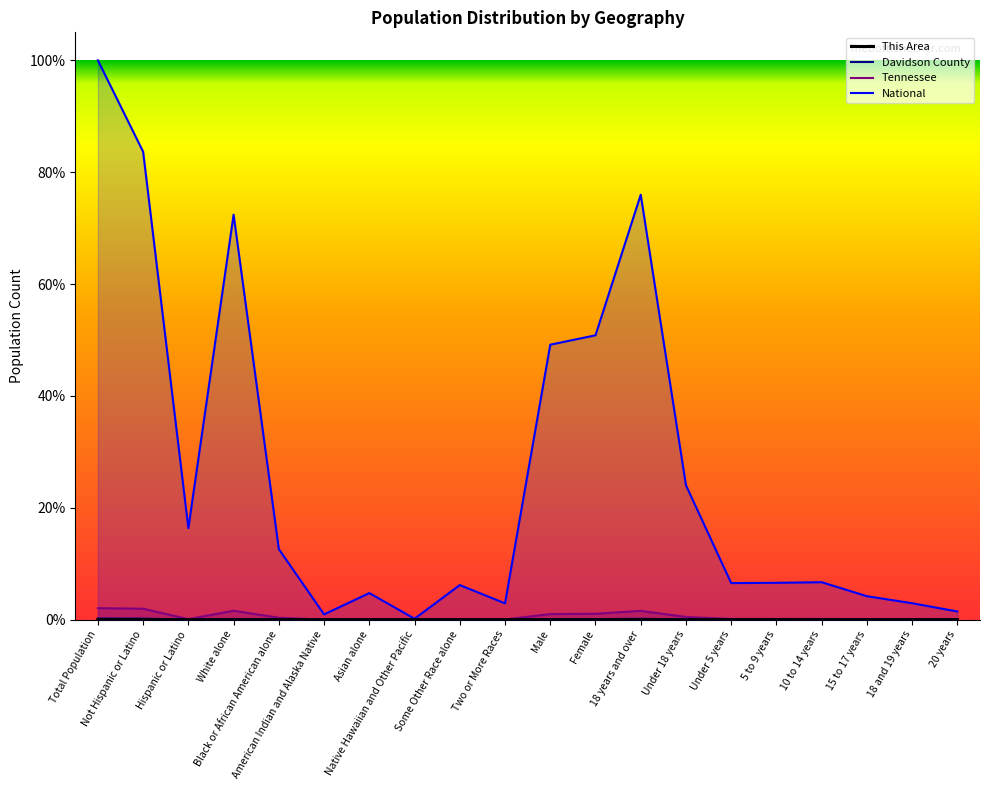

How many lines are shown in the chart?

4